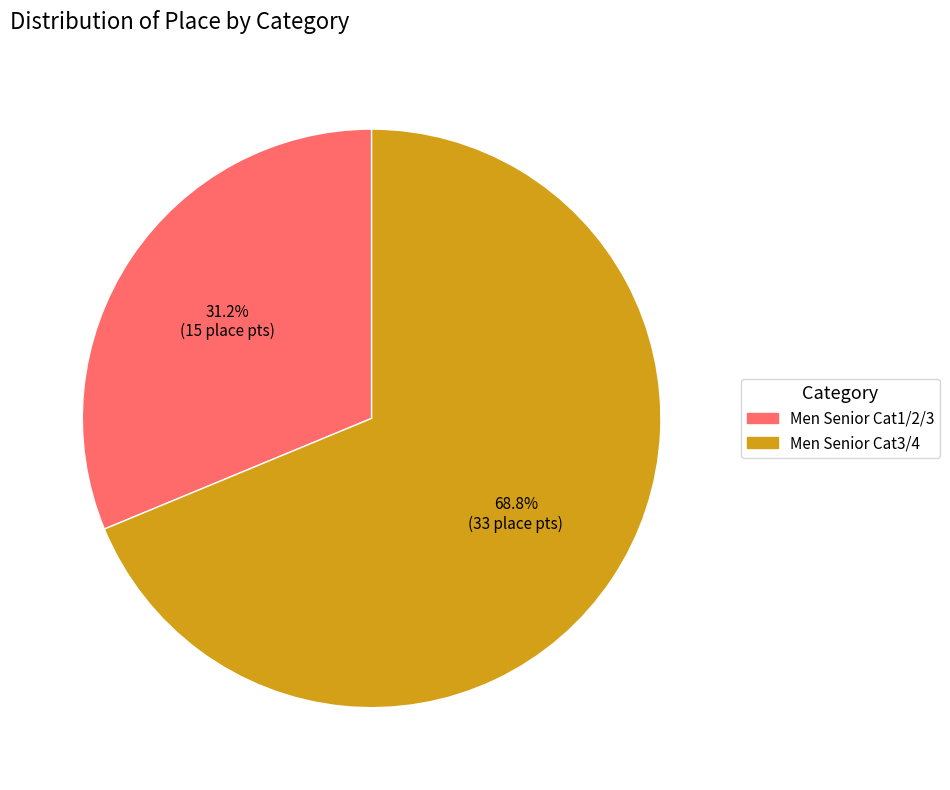

True or false: Men Senior Cat3/4 accounts for 80% of the total.

False